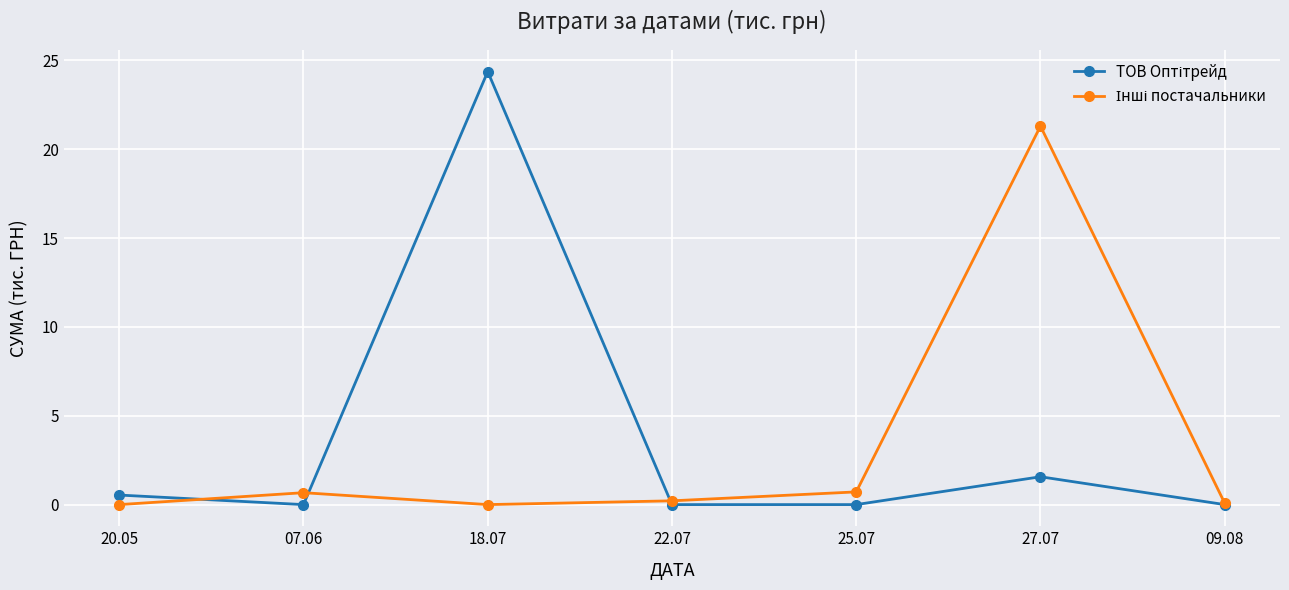

What is the spread (max minus min) of values at 25.07?

0.7